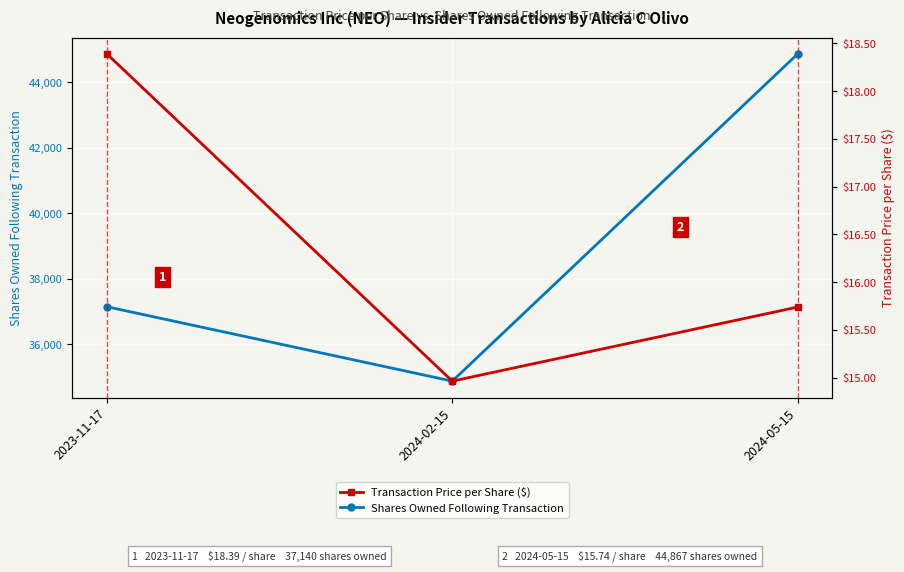

What is the sum of all Transaction Price per Share ($) values?

49.1